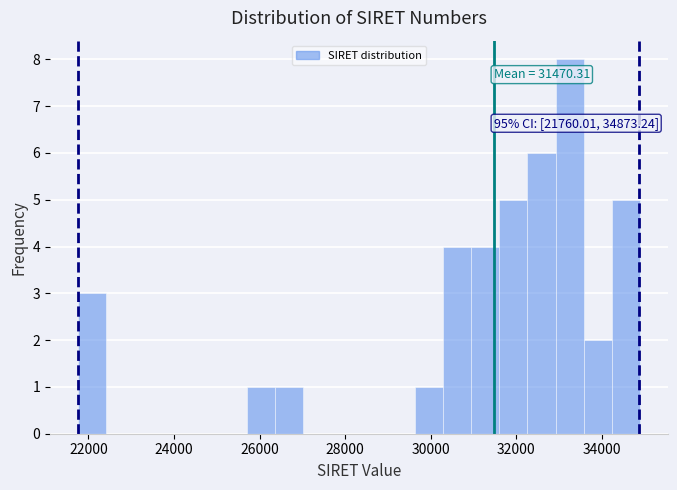

Read against the x-axis, roughly where is the centre of the tallest bar?

33200